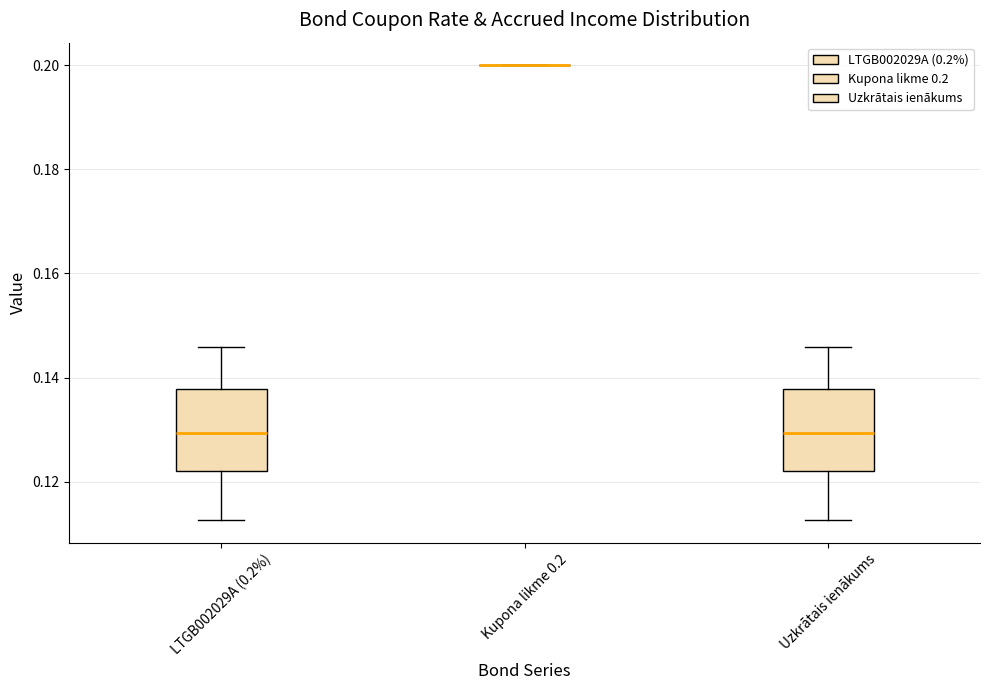

Reading left to right, transcribe this box plot: for each box, give where its median line is, the range the box spans, and where its two whiskers end, as read against the y-axis. The values are not printed on the chart, so give them approximately, as read against the axis.

LTGB002029A (0.2%): median 0.130, box 0.122 to 0.138, whiskers 0.112 to 0.146
Kupona likme 0.2: box collapsed to a line at 0.200, whiskers 0.200 to 0.200
Uzkrātais ienākums: median 0.130, box 0.122 to 0.138, whiskers 0.112 to 0.146